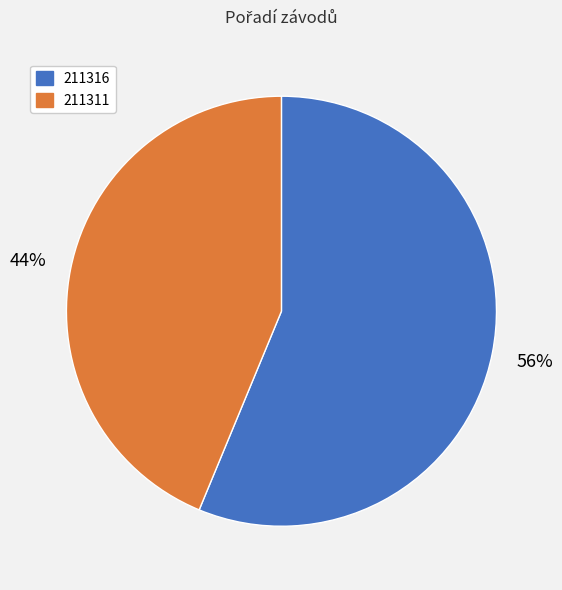

Is 211316 the majority of the pie?

Yes